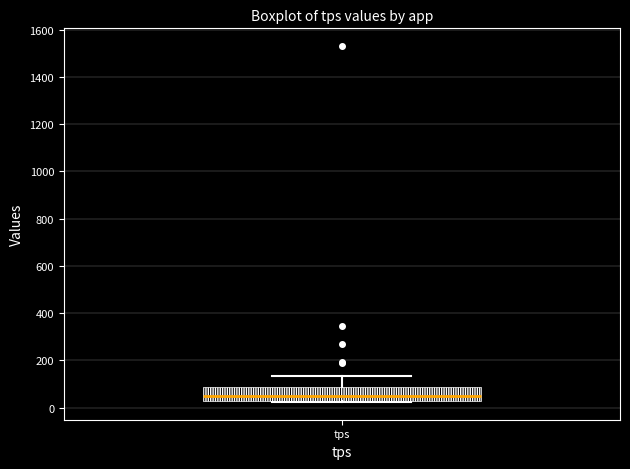

Read this box plot against the y-axis: the position of the median line, the range covered by the box, and the ends of both whiskers. The values are not printed on the chart, so give them approximately, as read against the axis.

median 40, box 20 to 80, whiskers 20 to 140